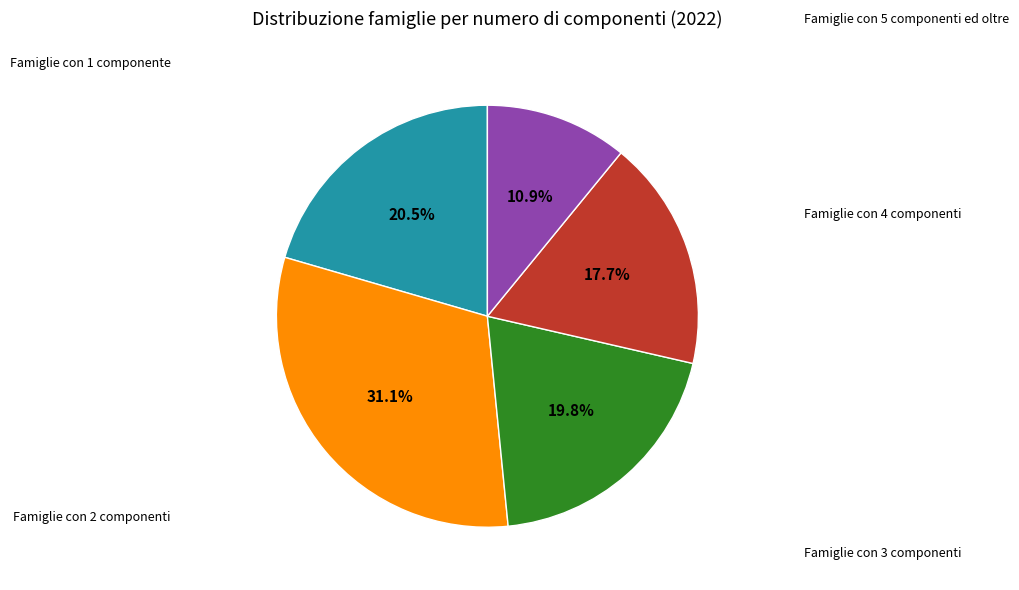

Is there any slice that represents more than half of the pie?

No